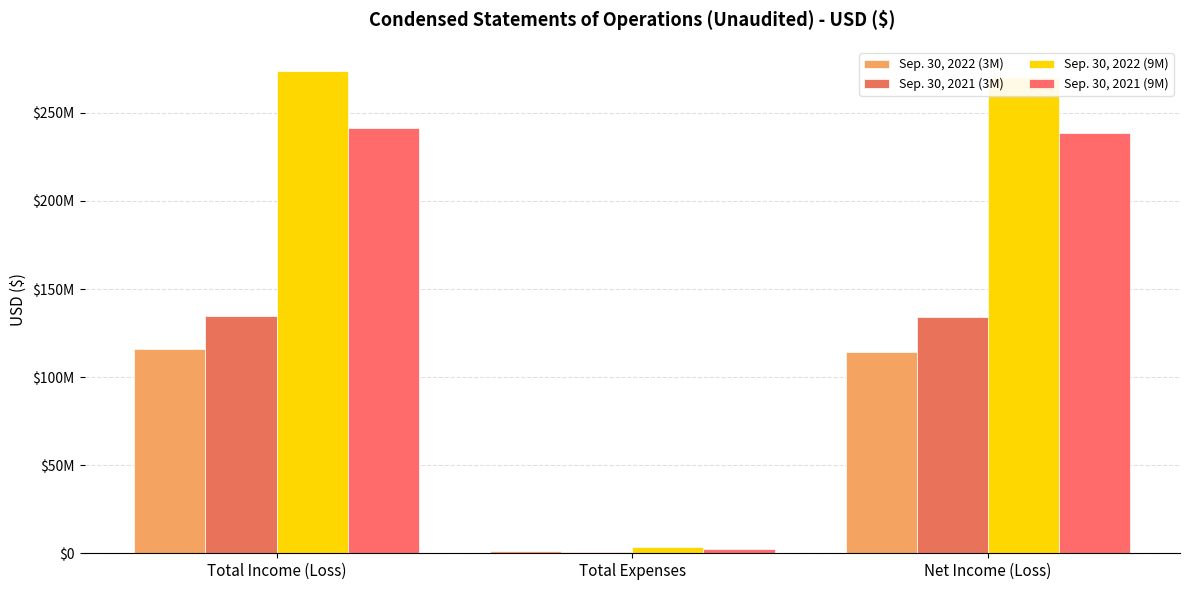

What is the greatest value displayed?

273821058